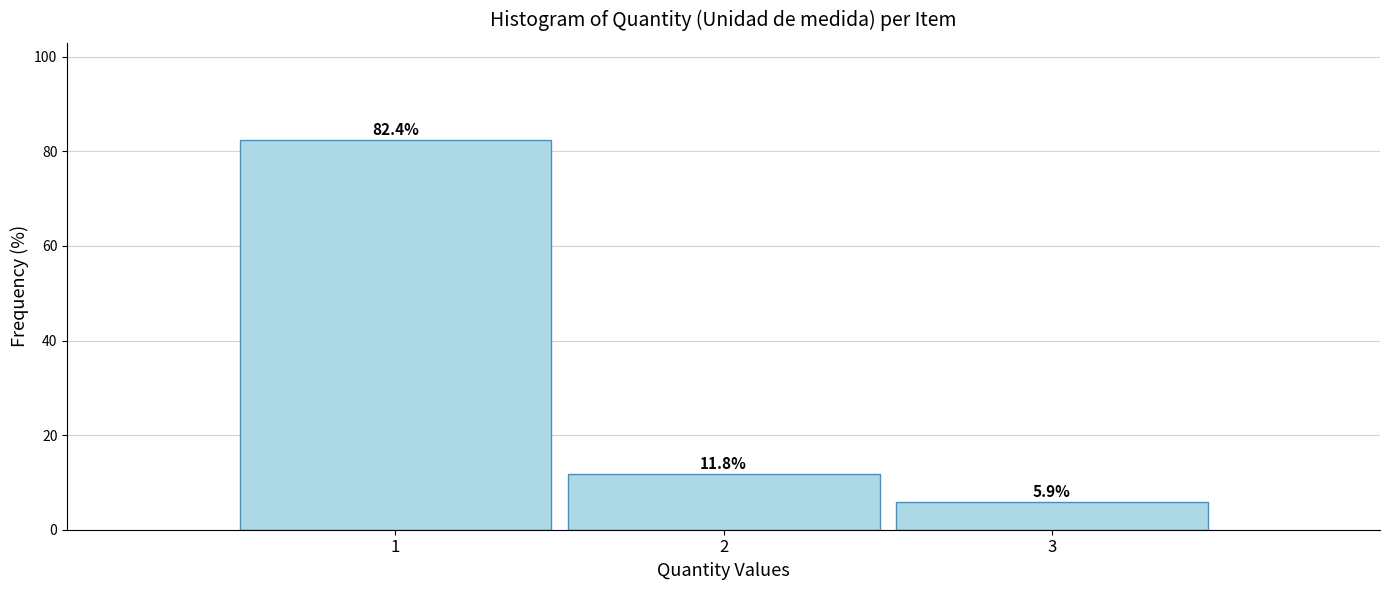

Reading left to right, list all the values displayed in this chart.

1=82.4	2=11.8	3=5.9